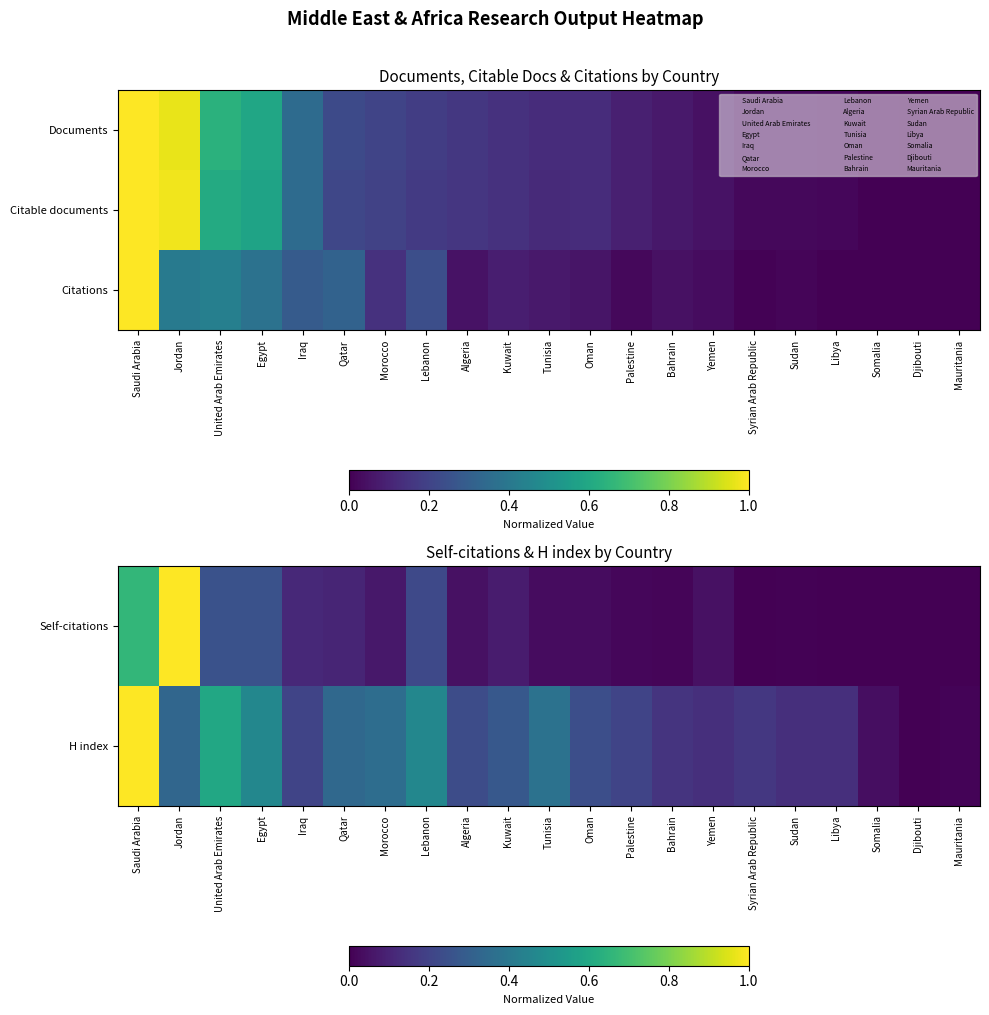

What is the sum of all Self-citations values?

2.9